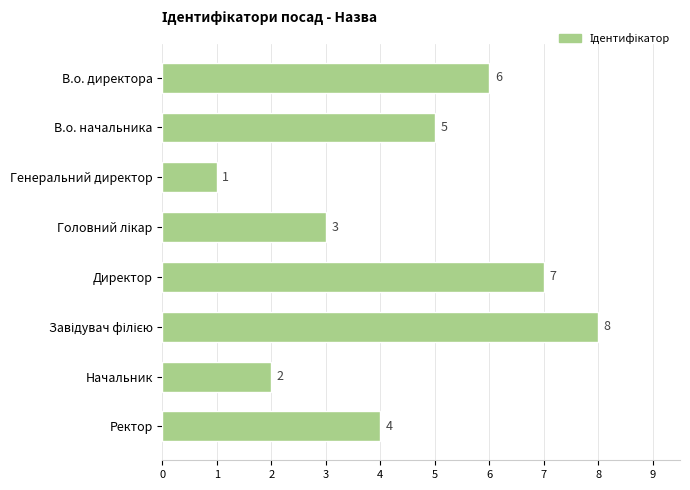

How many distinct data groups are displayed?

1